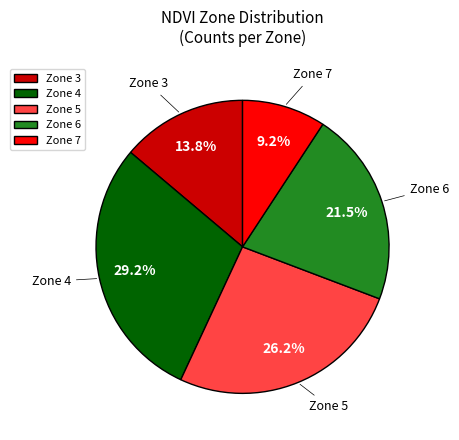

To the nearest percent, what is the average slice percentage?

20%